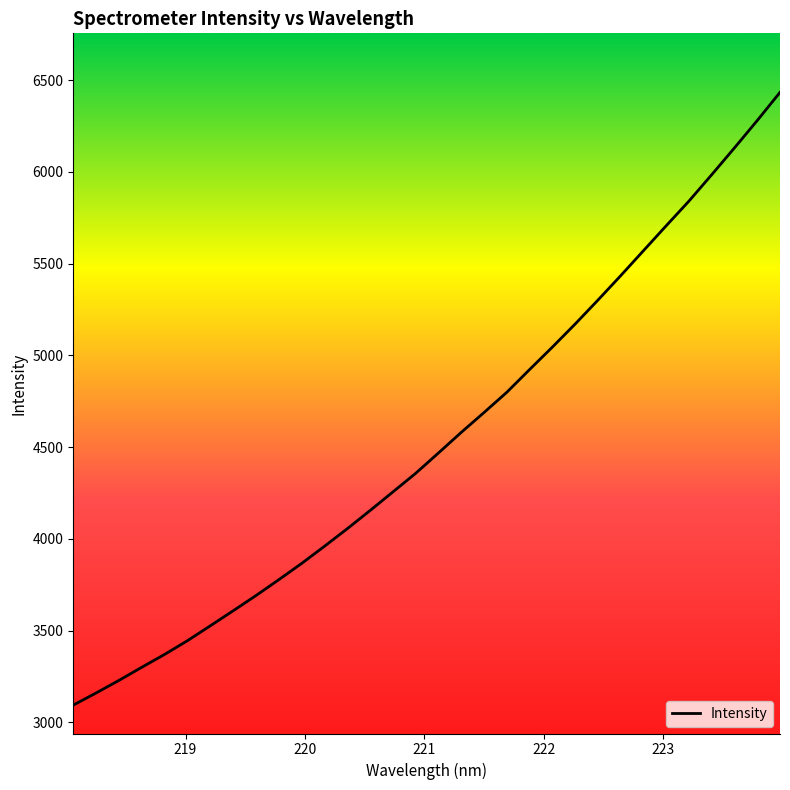

What is the greatest value displayed?

6433.4